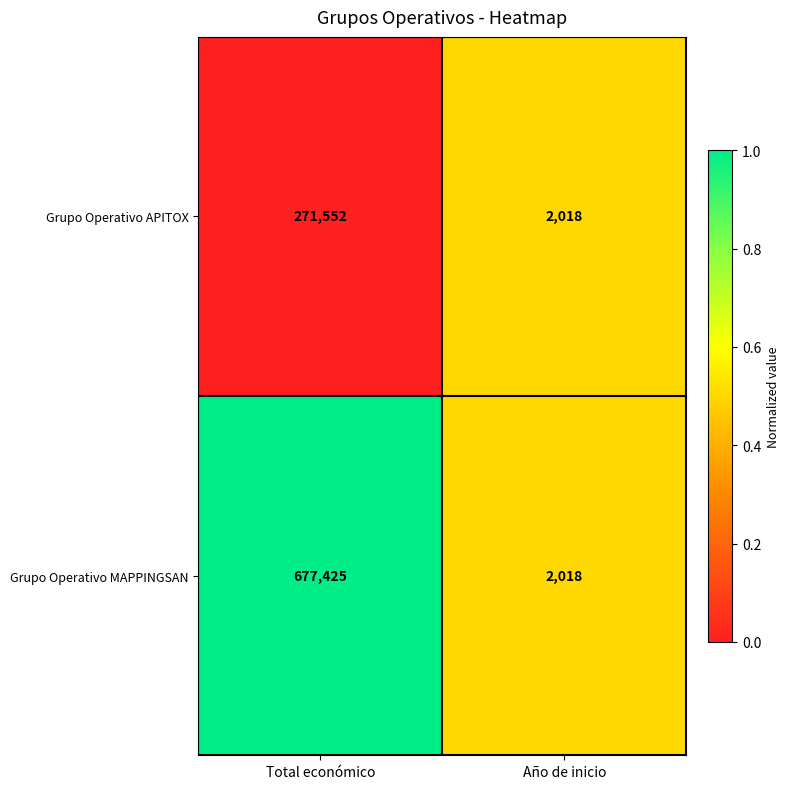

Which series has the largest total across all categories?

Grupo Operativo MAPPINGSAN